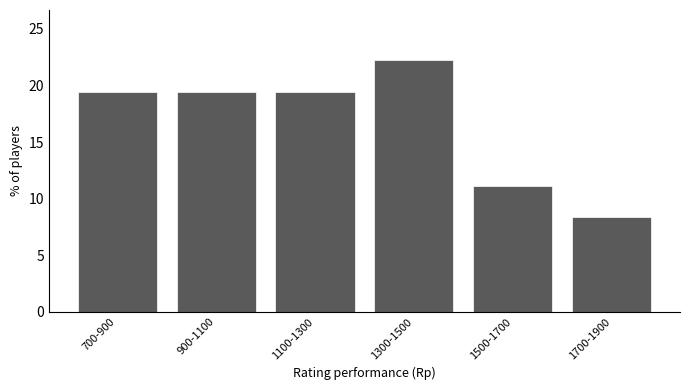

Reading right to left, list all the values displayed in this chart.

8.3	11.1	22.2	19.4	19.4	19.4